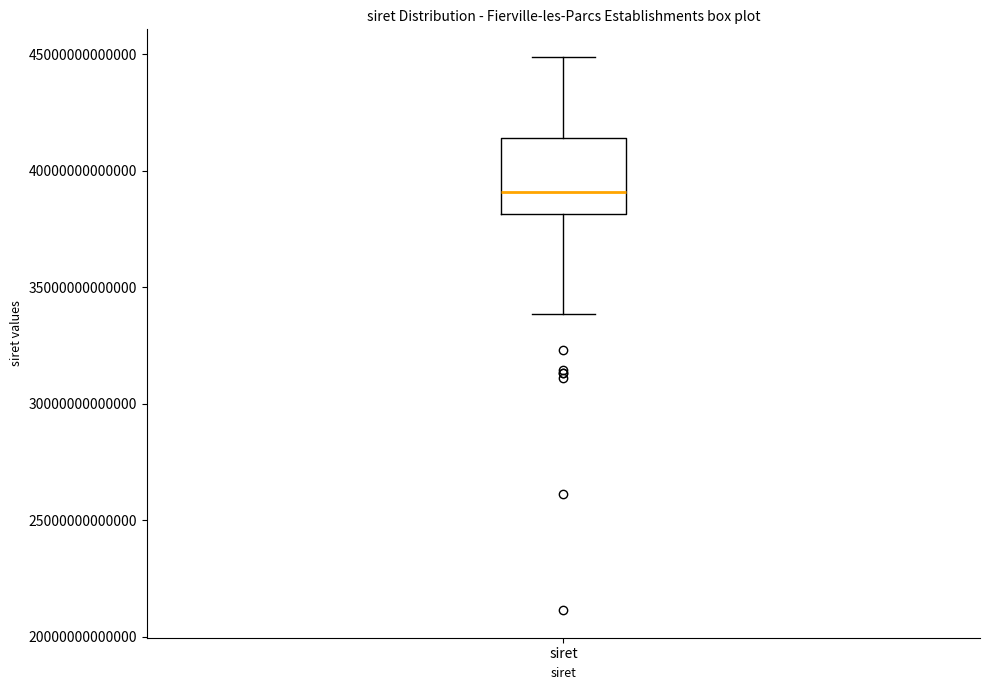

Read this box plot against the y-axis: the position of the median line, the range covered by the box, and the ends of both whiskers. The values are not printed on the chart, so give them approximately, as read against the axis.

median 39000000000000, box 38000000000000 to 41500000000000, whiskers 34000000000000 to 45000000000000